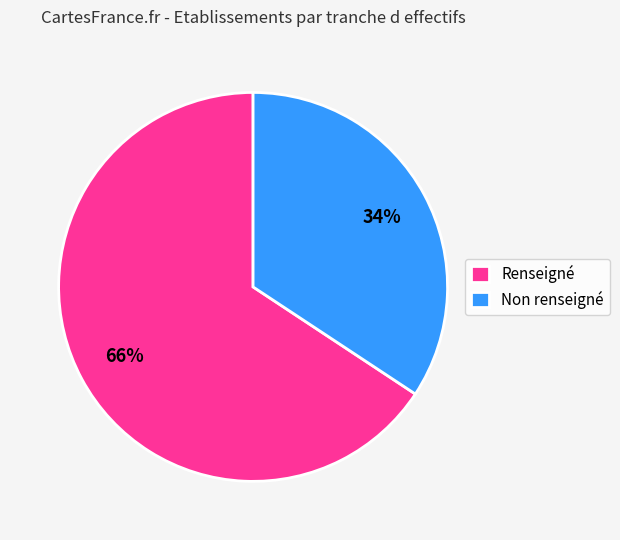

Between Non renseigné and Renseigné, which is larger?

Renseigné